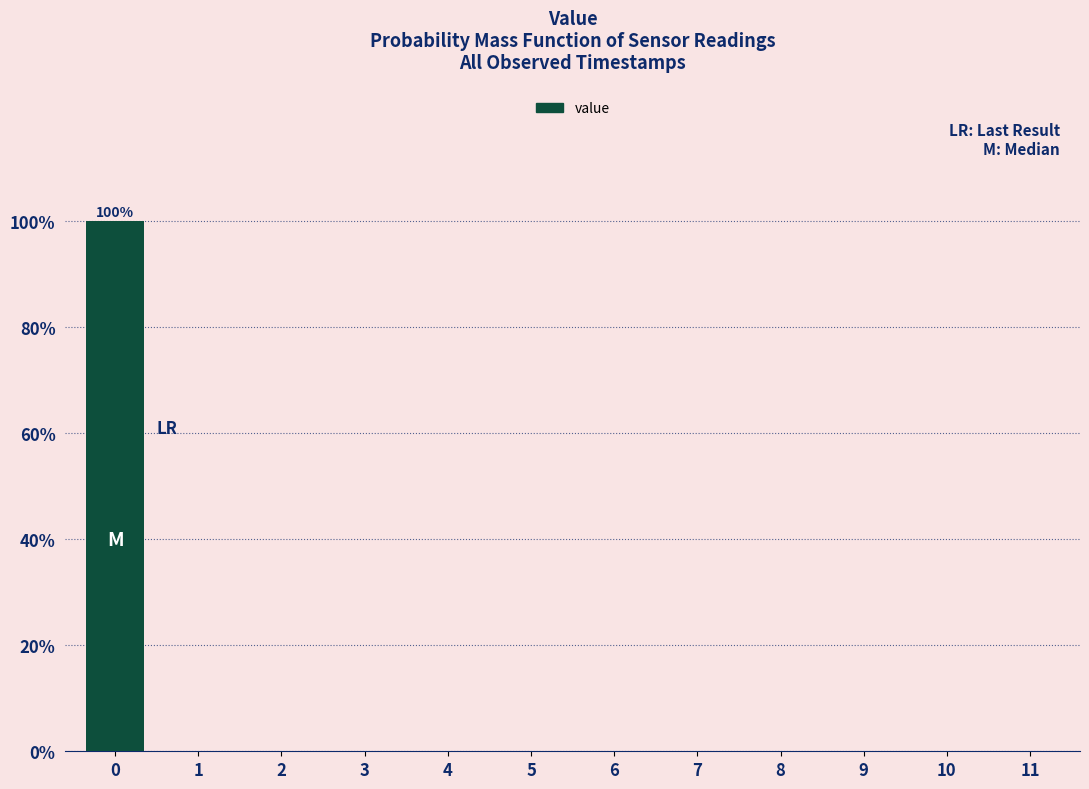

Reading left to right, list all the values displayed in this chart.

0=100	1=0	2=0	3=0	4=0	5=0	6=0	7=0	8=0	9=0	10=0	11=0